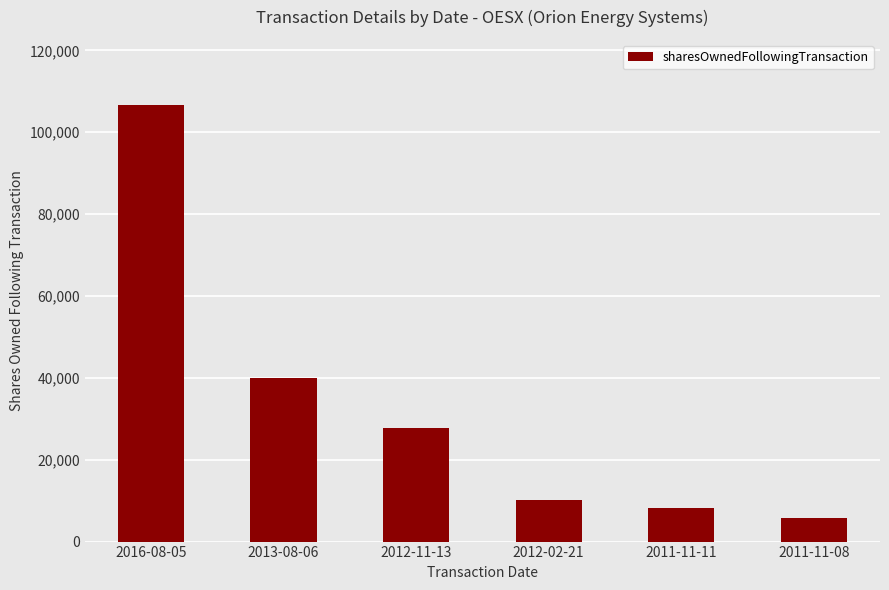

At which category does the chart reach its peak across all series?

2016-08-05